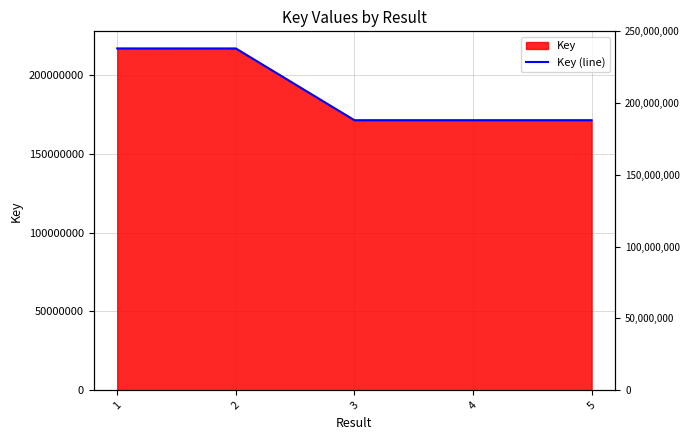

What is the value of the 5th point from the left?

171290625